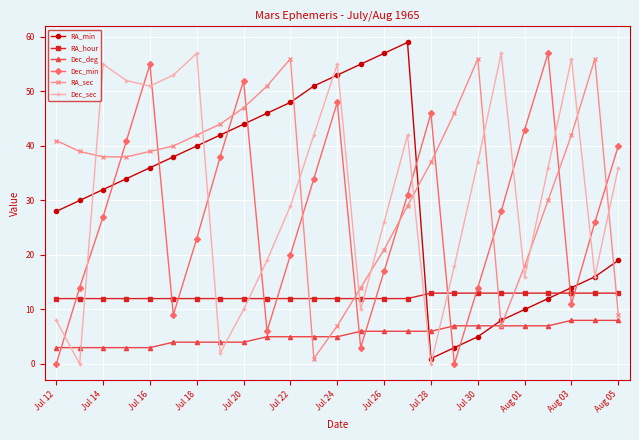

What is the minimum value for RA_min?

1